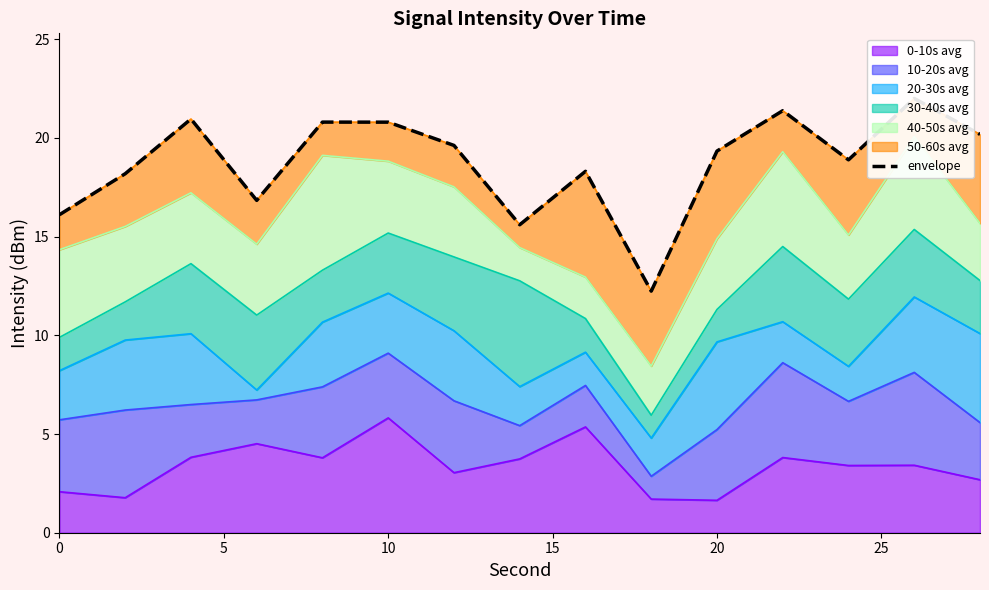

What is the minimum value for 0-10s avg?

1.6